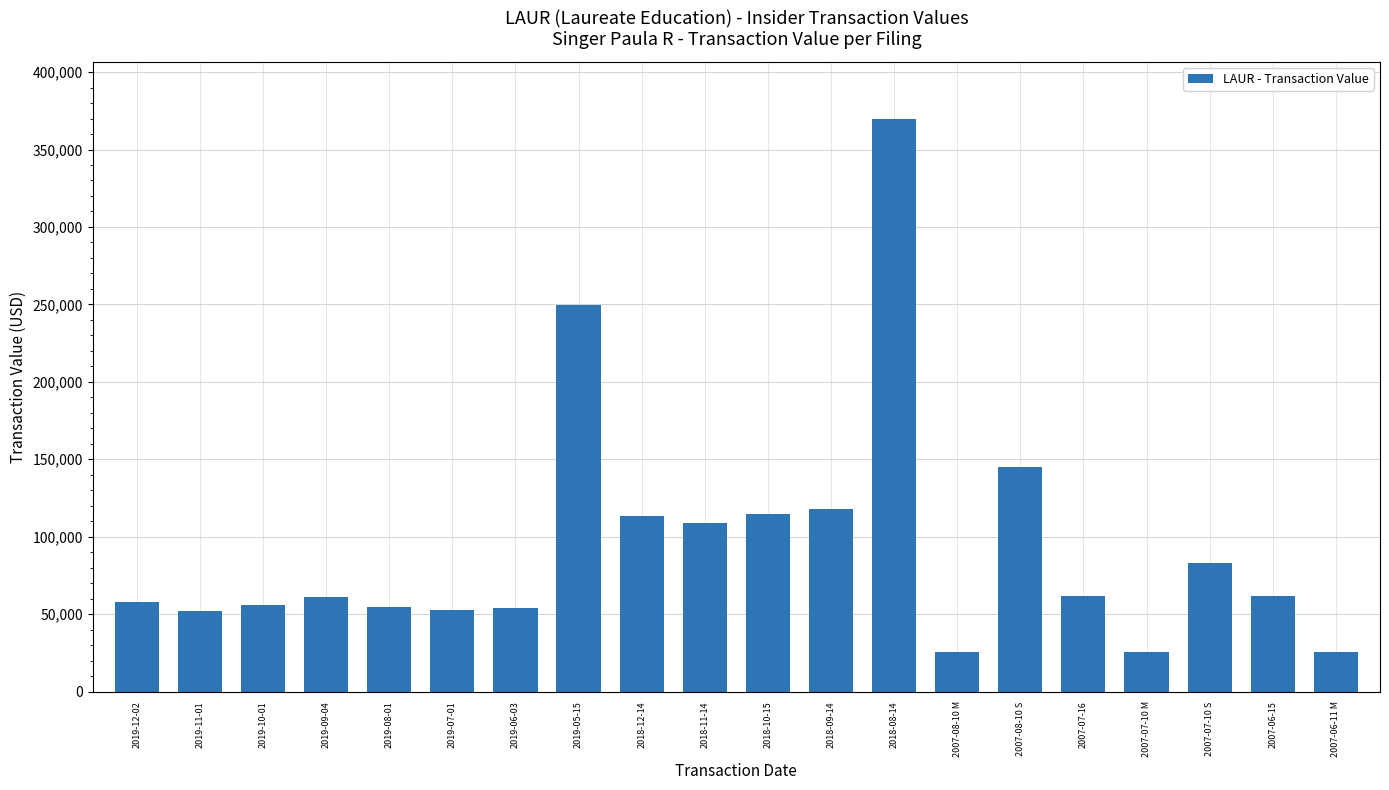

How many data points does each series have?

20